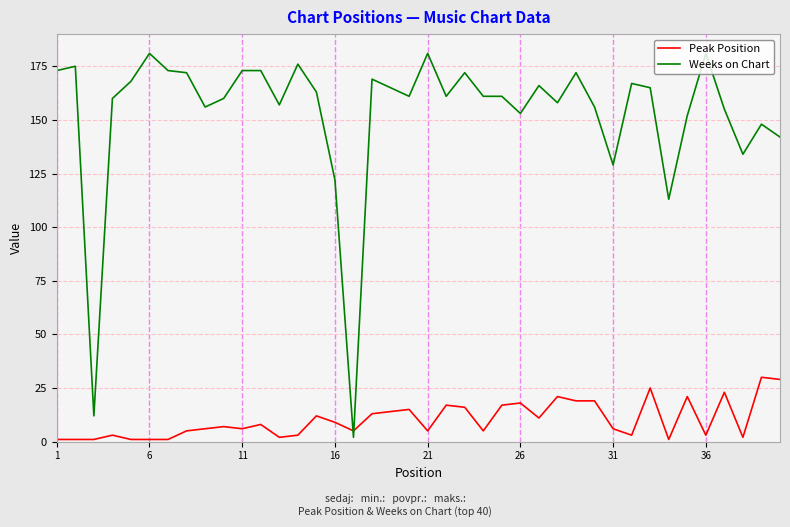

Rank the series by their maximum value, from highest to lowest.

Weeks on Chart, Peak Position